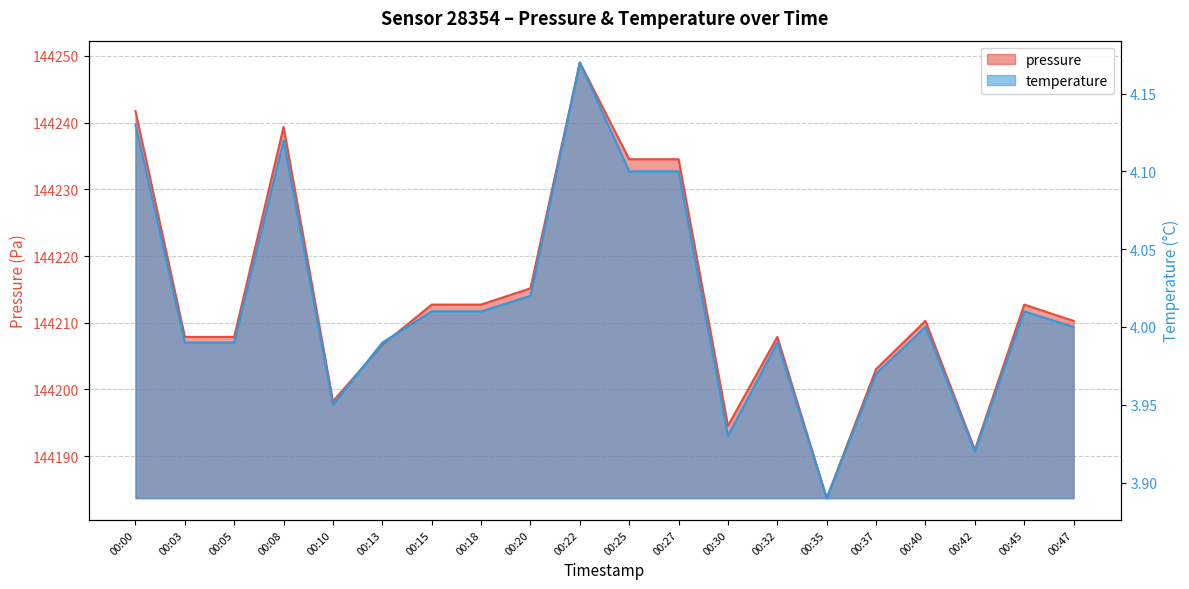

Which series changed the most between 00:05 and 00:10?

pressure